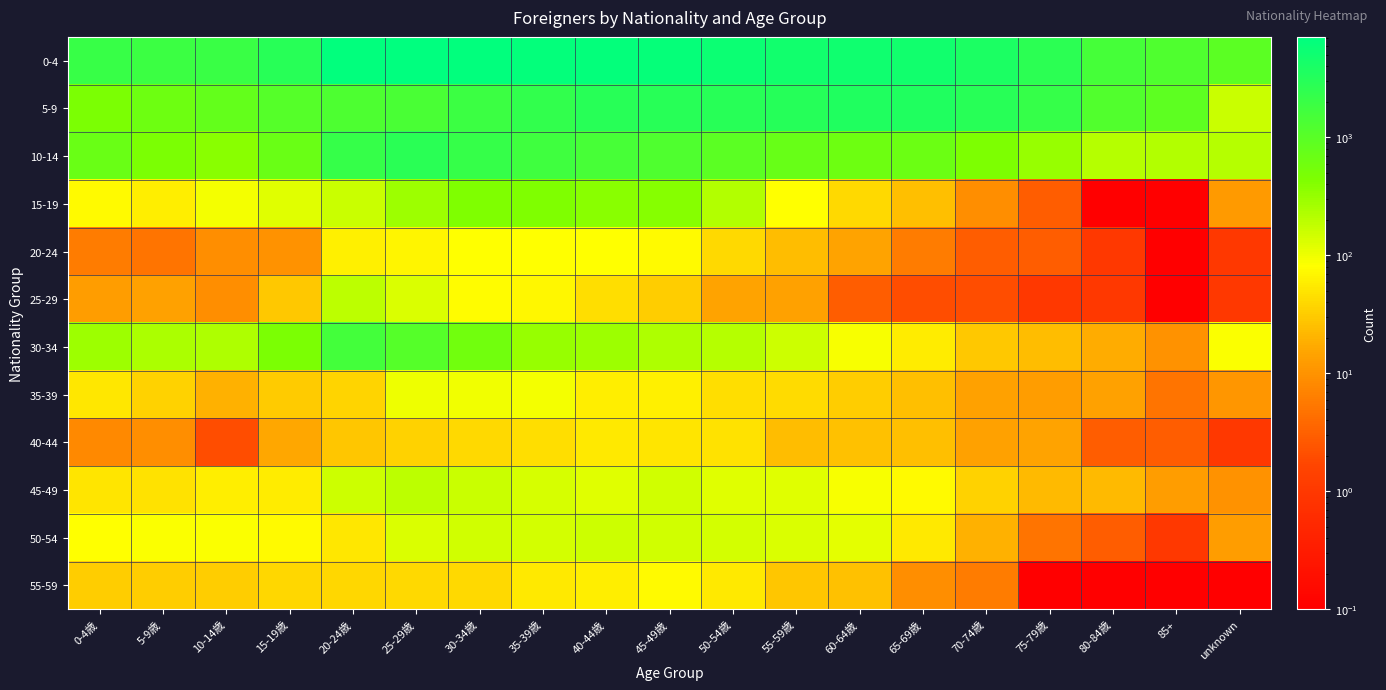

What is the smallest value displayed?

0.1